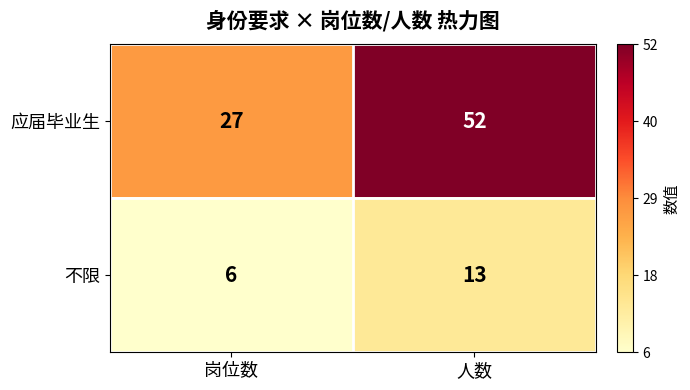

Which series changed the most between 岗位数 and 人数?

应届毕业生